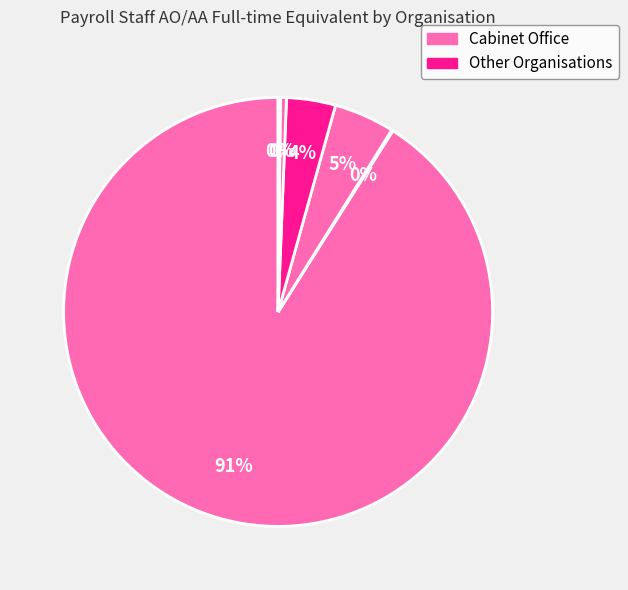

To the nearest percent, what is the difference between the largest and smallest slice percentages?

91%